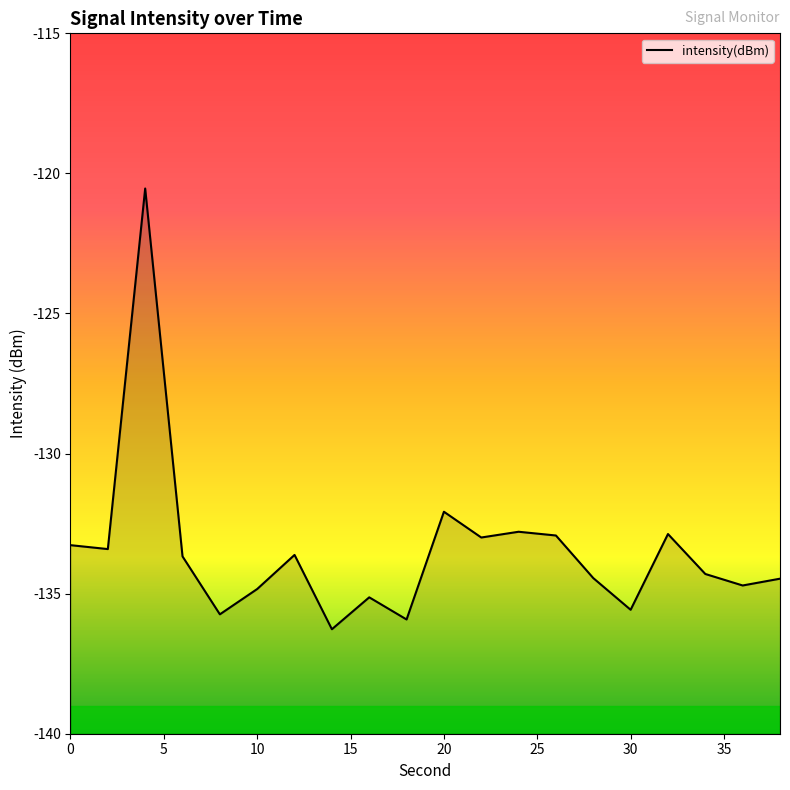

What is the greatest value displayed?

-120.5